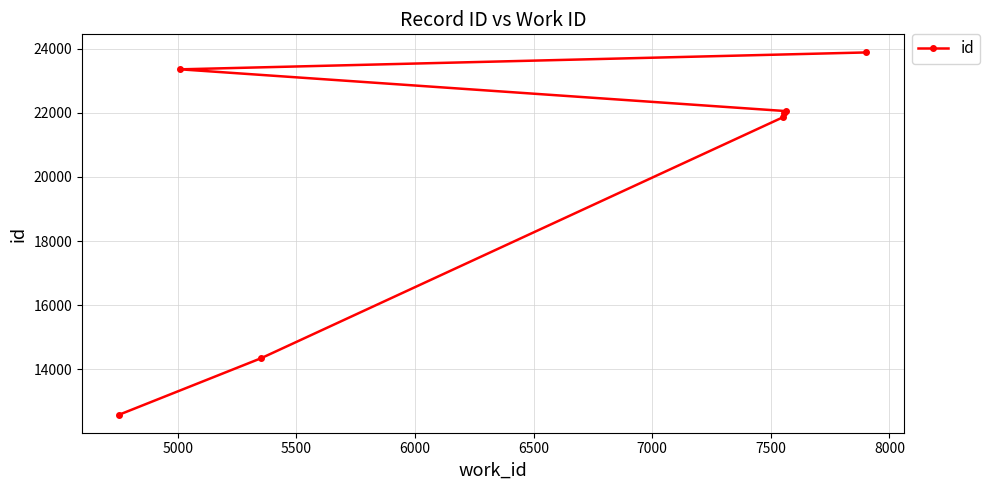

What is the average value?

20008